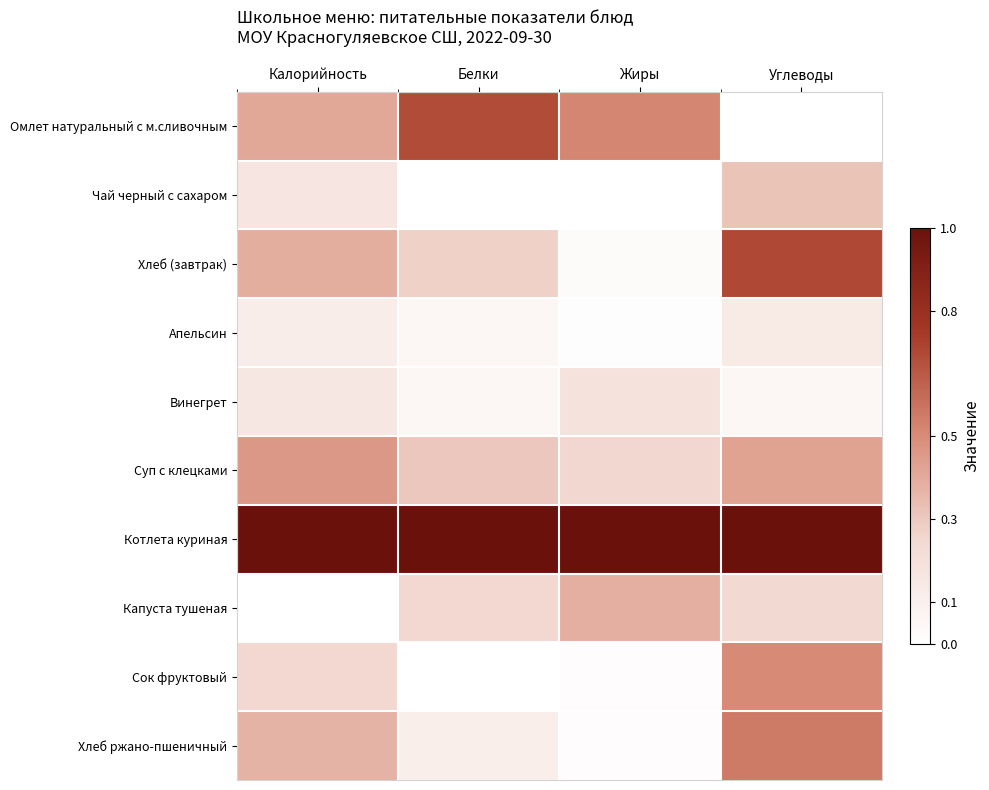

Reading left to right, extract all data points from this chart.

Омлет натуральный с м.сливочным: Калорийность=0.4	Белки=0.7	Жиры=0.5	Углеводы=0.0
Чай черный с сахаром: Калорийность=0.2	Белки=0.0	Жиры=0.0	Углеводы=0.3
Хлеб (завтрак): Калорийность=0.4	Белки=0.3	Жиры=0.0	Углеводы=0.7
Апельсин: Калорийность=0.1	Белки=0.1	Жиры=0.0	Углеводы=0.1
Винегрет: Калорийность=0.2	Белки=0.1	Жиры=0.2	Углеводы=0.1
Суп с клецками: Калорийность=0.5	Белки=0.3	Жиры=0.3	Углеводы=0.4
Котлета куриная: Калорийность=1.0	Белки=1.0	Жиры=1.0	Углеводы=1.0
Капуста тушеная: Калорийность=0.0	Белки=0.3	Жиры=0.4	Углеводы=0.2
Сок фруктовый: Калорийность=0.3	Белки=0.0	Жиры=0.0	Углеводы=0.5
Хлеб ржано-пшеничный: Калорийность=0.4	Белки=0.1	Жиры=0.0	Углеводы=0.6